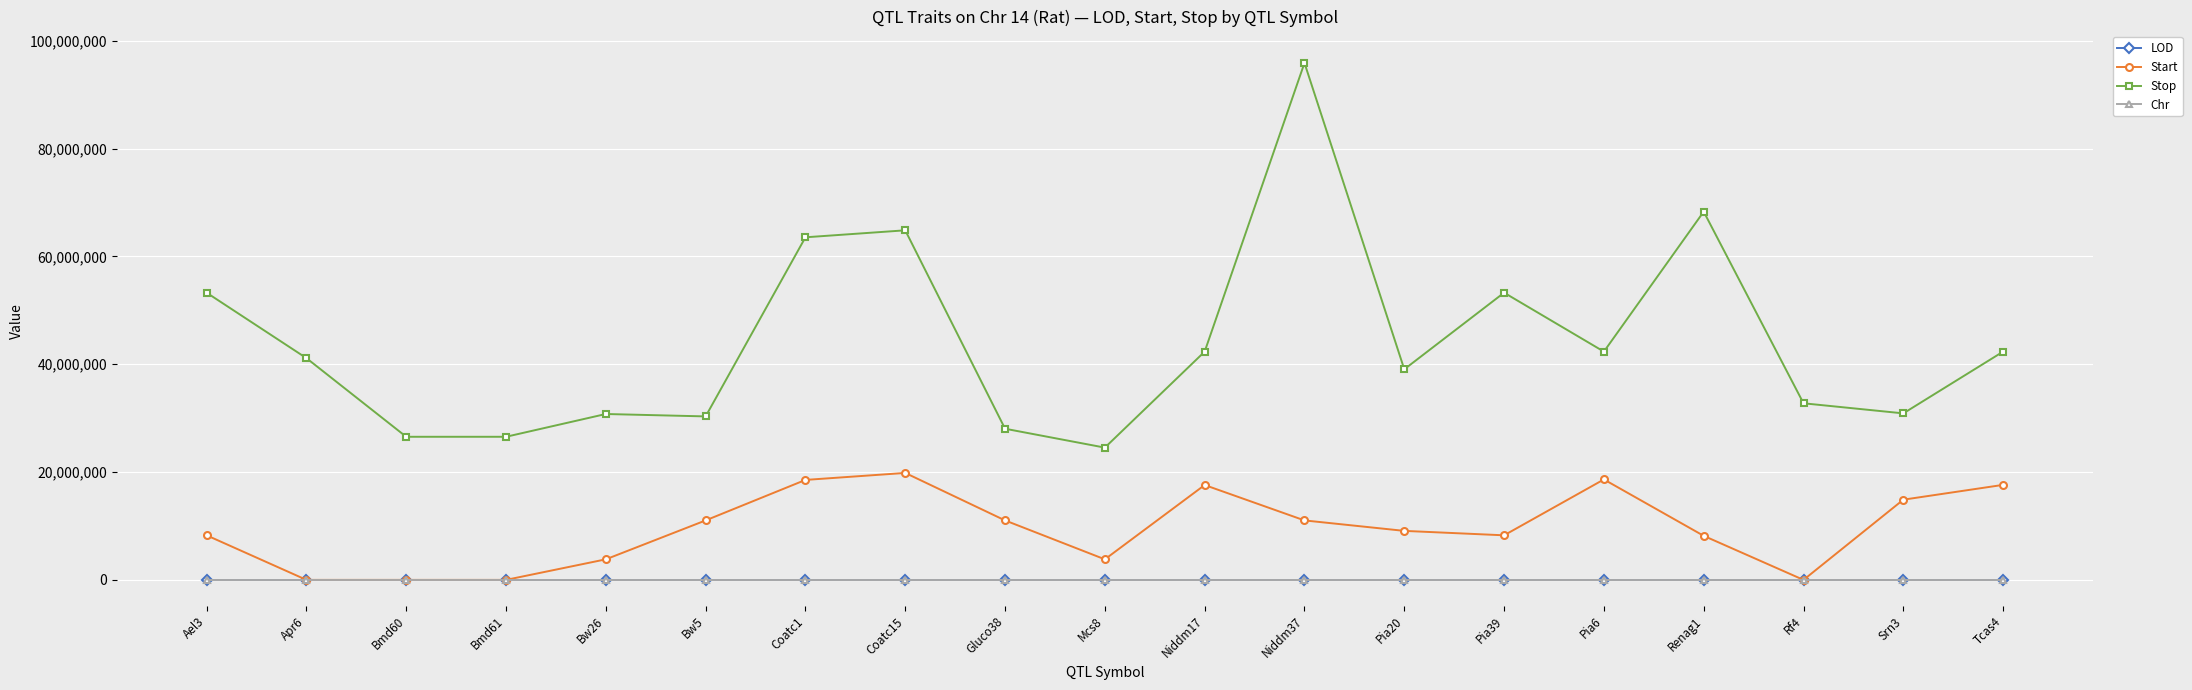

Which label corresponds to the largest value in the chart?

Niddm37